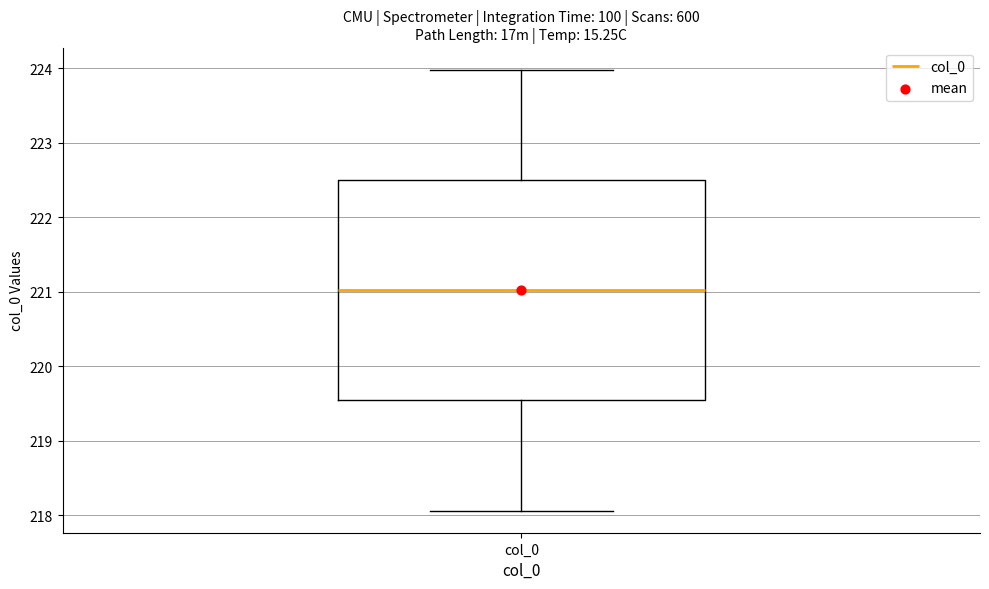

Where does the median line of the box for col_0 sit on the y-axis? The values are not printed on the chart, so give them approximately, as read against the axis.

221.0